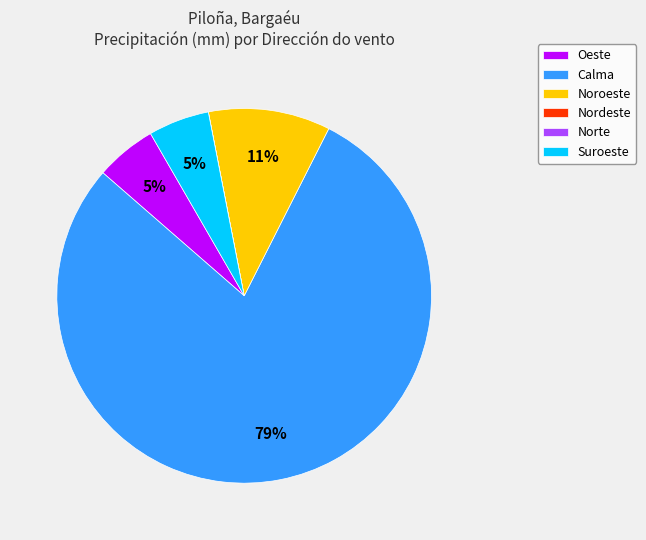

Which slice is the largest?

Calma